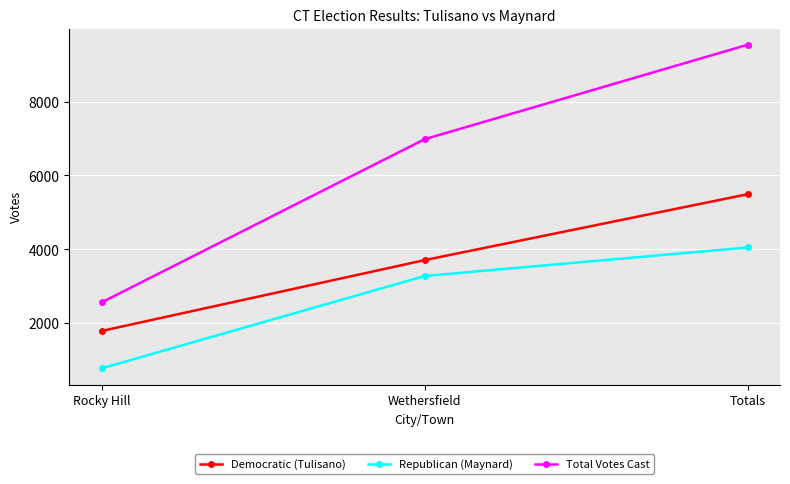

What position from the left is Wethersfield?

2